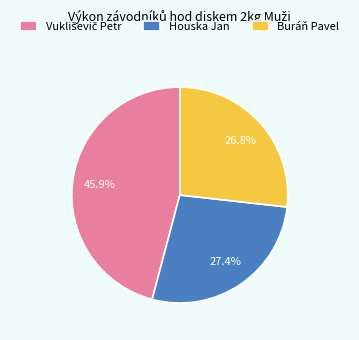

Is Houska Jan the majority of the pie?

No